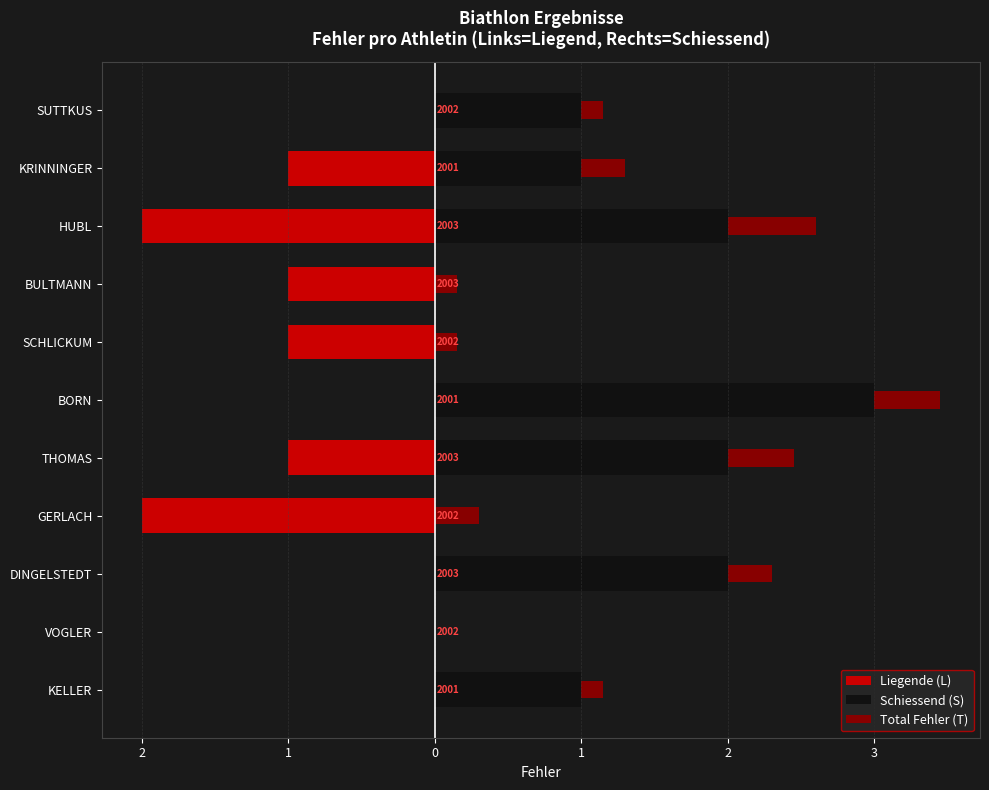

At how many categories does at least one series exceed 0?

10